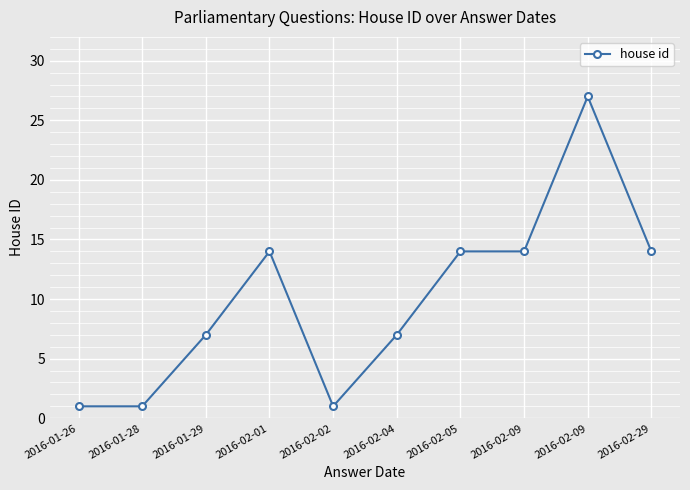

What is the difference between the maximum and minimum values?

26